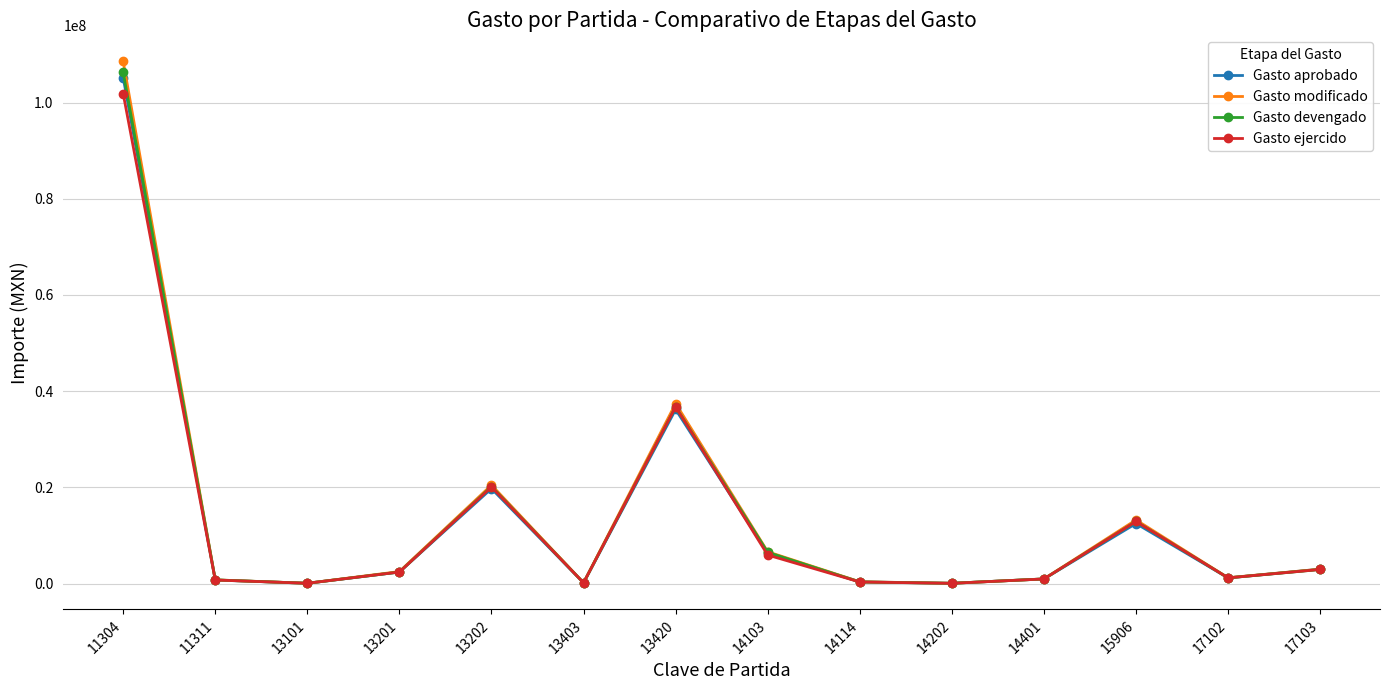

What is the value of the Gasto aprobado point at the 11th from the left?

964489.0